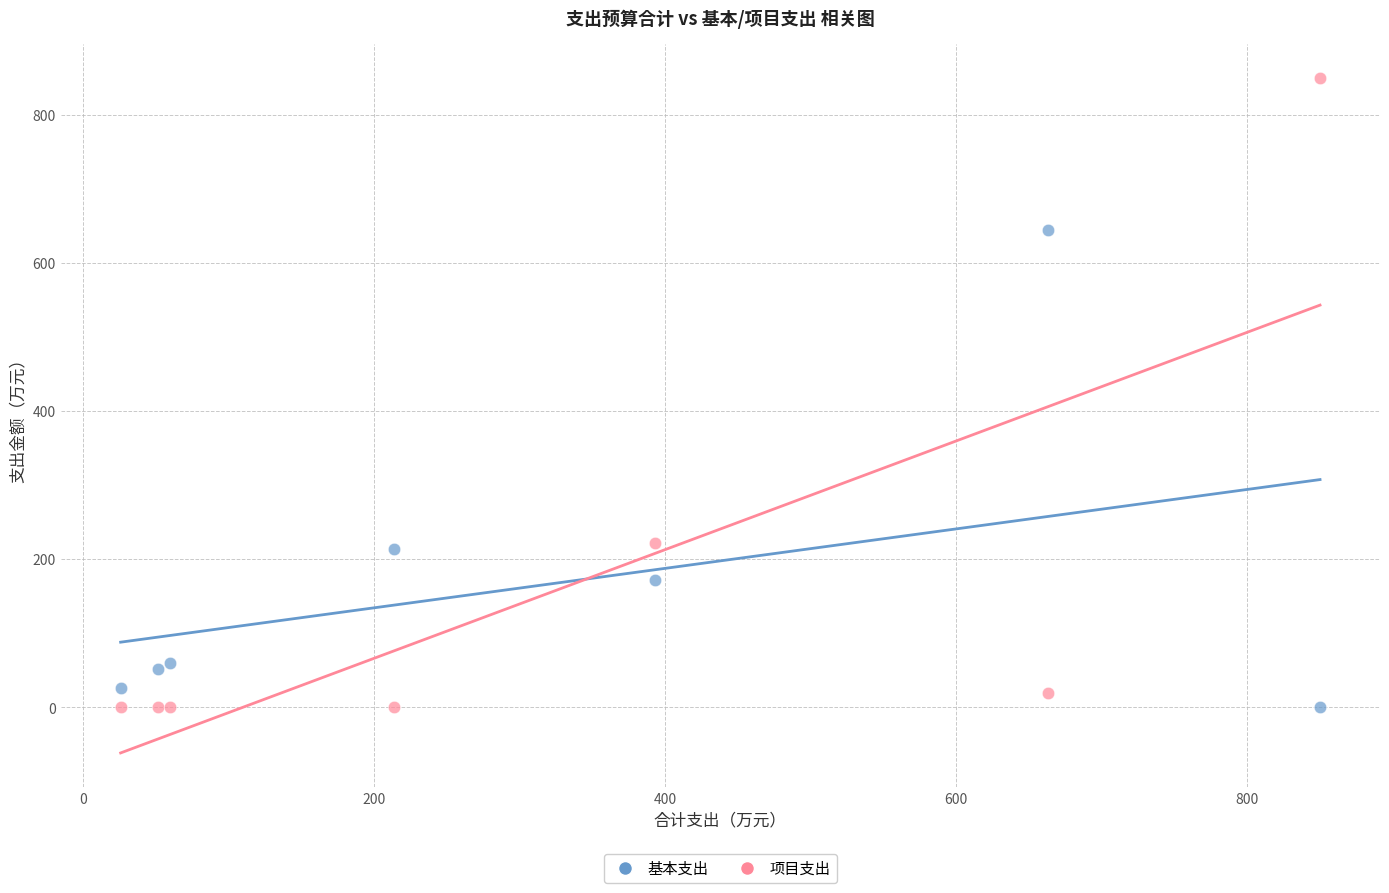

What is the X range (max minus min) for the scatter plot?

824.2